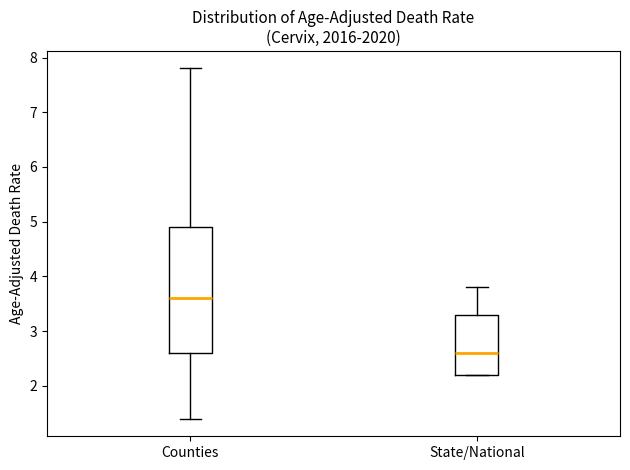

Reading left to right, read every box against the y-axis: the position of its median line, the range the box covers, and the ends of its whiskers. The values are not printed on the chart, so give them approximately, as read against the axis.

Counties: median 3.6, box 2.6 to 4.9, whiskers 1.4 to 7.8
State/National: median 2.6, box 2.2 to 3.3, whiskers 2.2 to 3.8